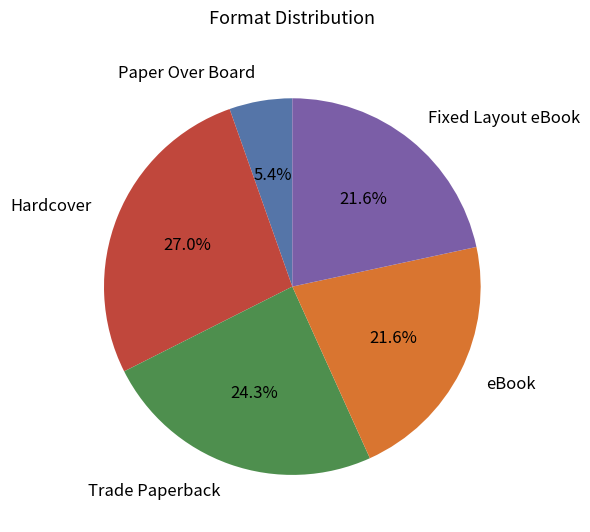

How much of the chart is everything except Fixed Layout eBook?

78.4%